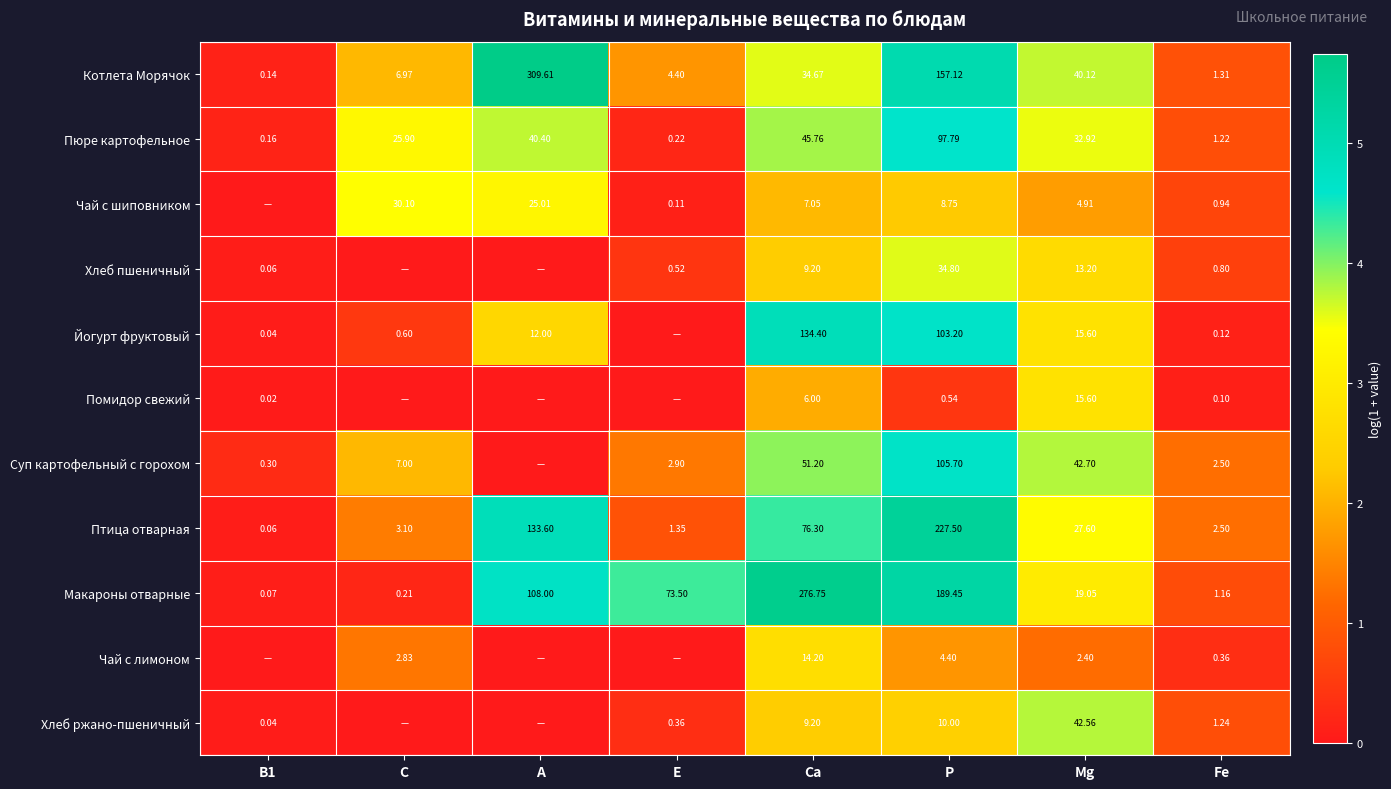

Which label corresponds to the largest value in the chart?

А